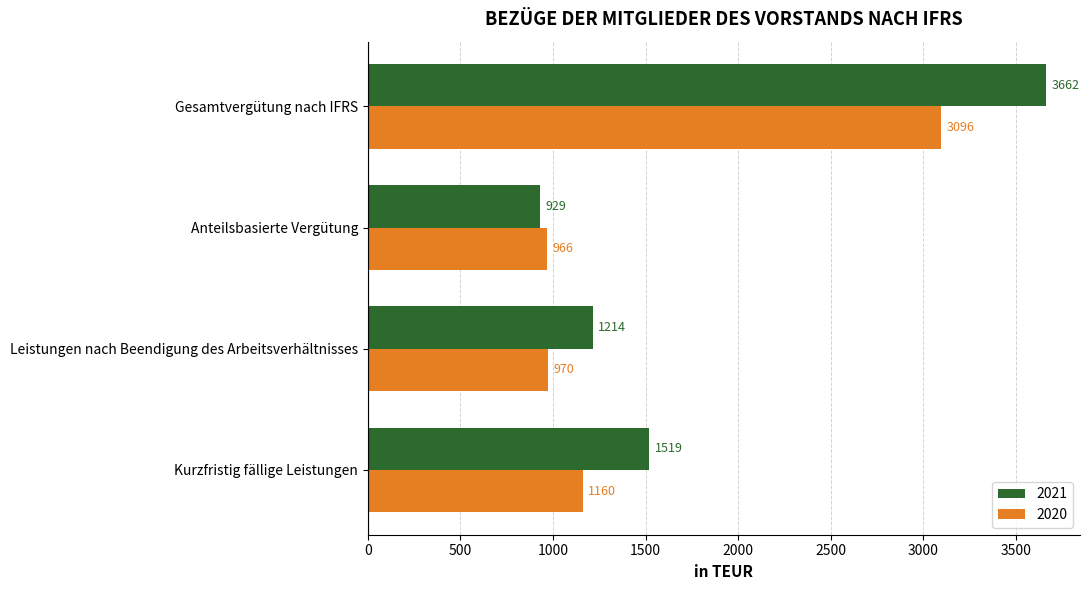

The 2021 series shows 2177 at Kurzfristig fällige Leistungen. True or false?

False